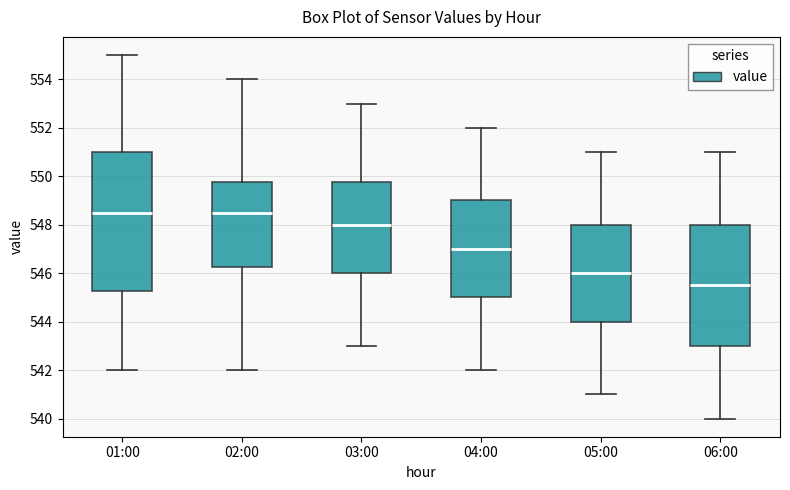

Reading left to right, transcribe this box plot: for each box, give where its median line is, the range the box spans, and where its two whiskers end, as read against the y-axis. The values are not printed on the chart, so give them approximately, as read against the axis.

01:00: median 548.6, box 545.2 to 551.0, whiskers 542.0 to 555.0
02:00: median 548.6, box 546.2 to 549.8, whiskers 542.0 to 554.0
03:00: median 548.0, box 546.0 to 549.8, whiskers 543.0 to 553.0
04:00: median 547.0, box 545.0 to 549.0, whiskers 542.0 to 552.0
05:00: median 546.0, box 544.0 to 548.0, whiskers 541.0 to 551.0
06:00: median 545.6, box 543.0 to 548.0, whiskers 540.0 to 551.0